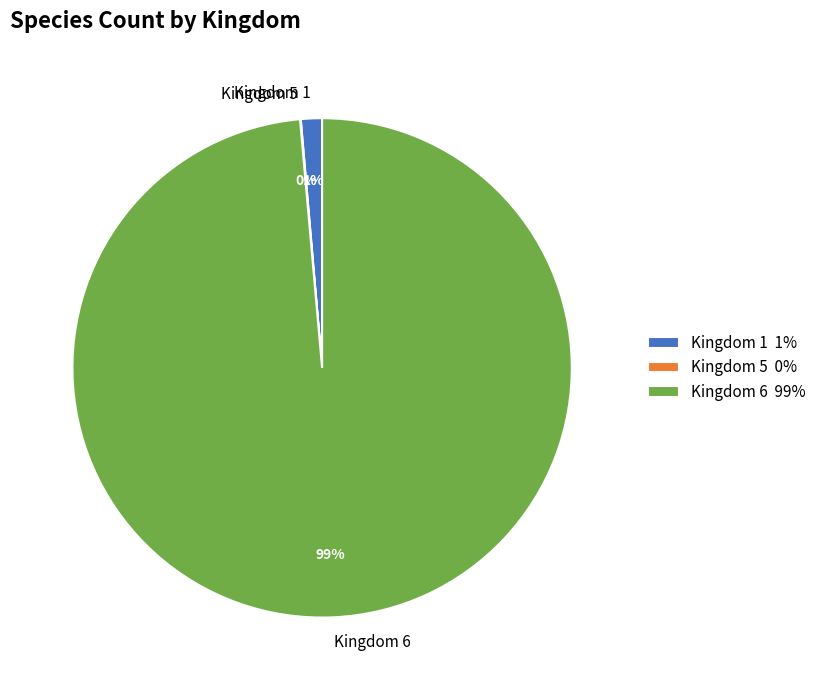

To the nearest percent, what is the combined percentage of Kingdom 6 and Kingdom 1?

100%